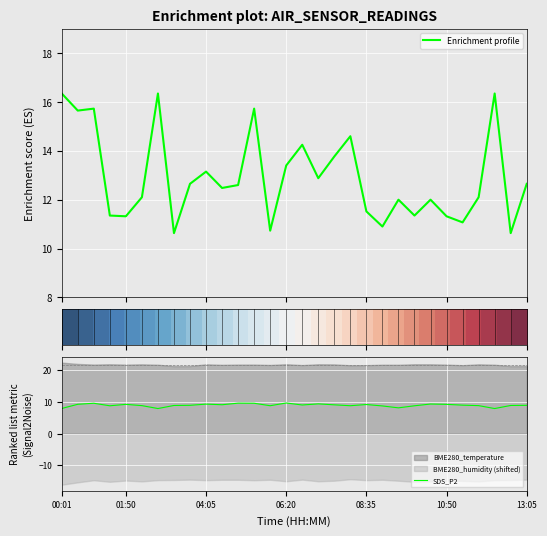

How many values in the Enrichment profile series are below 12?

10